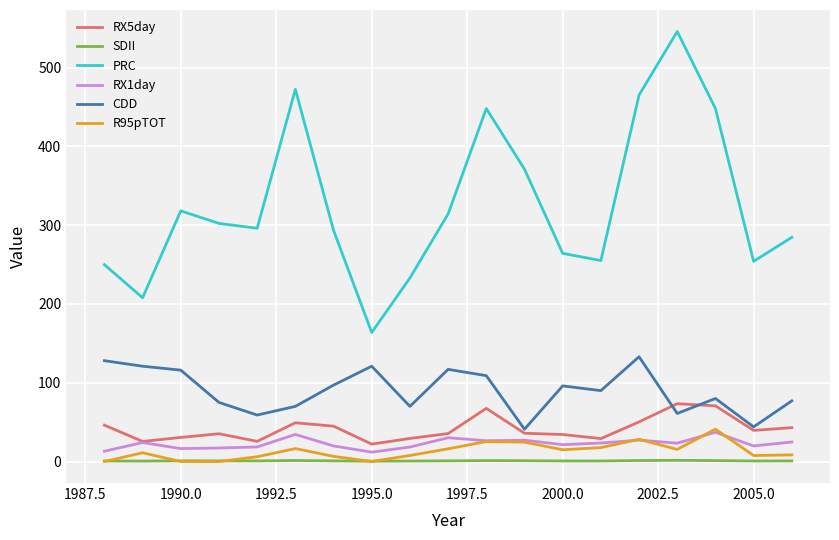

Which series has the widest spread of values?

PRC